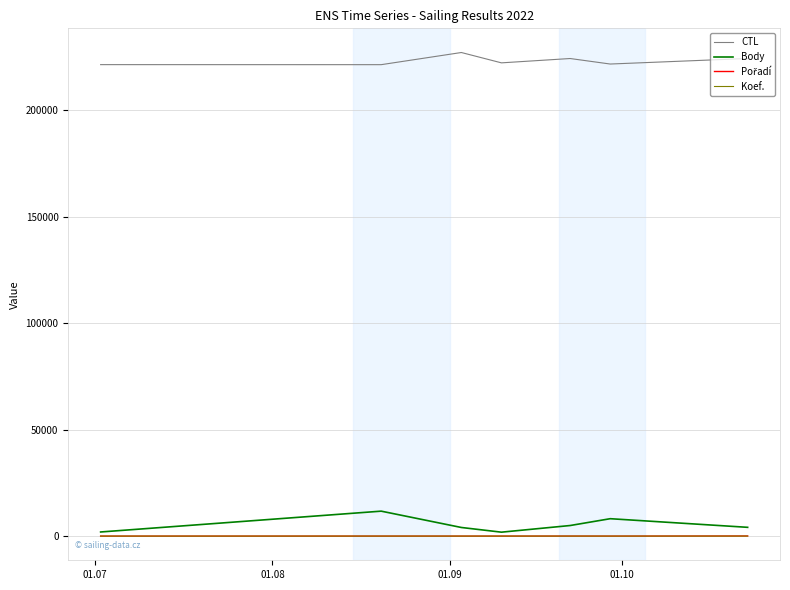

Which series has the largest total across all categories?

CTL